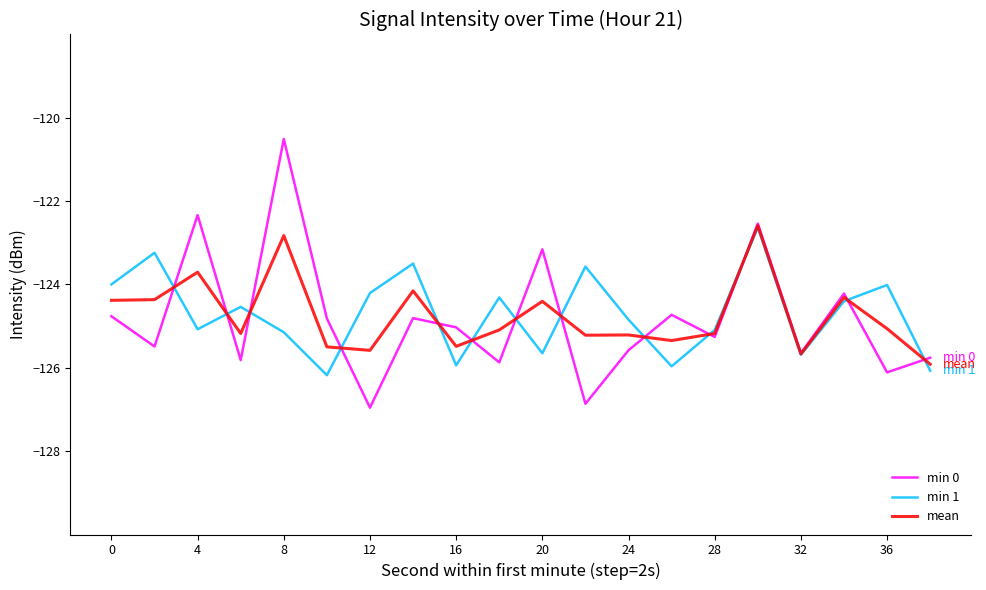

What is the minimum value shown in the chart?

-127.0